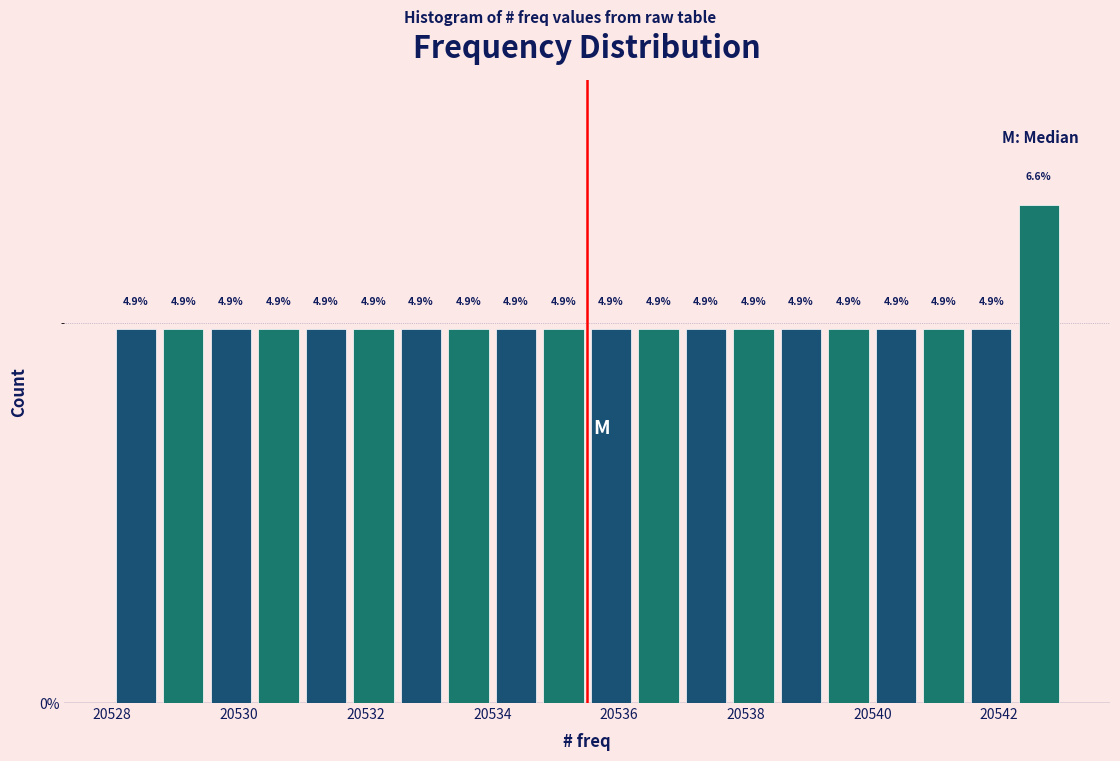

Around what value on the x-axis is the tallest bar? Give the approximate position of its centre, as read against the axis.

20542.6